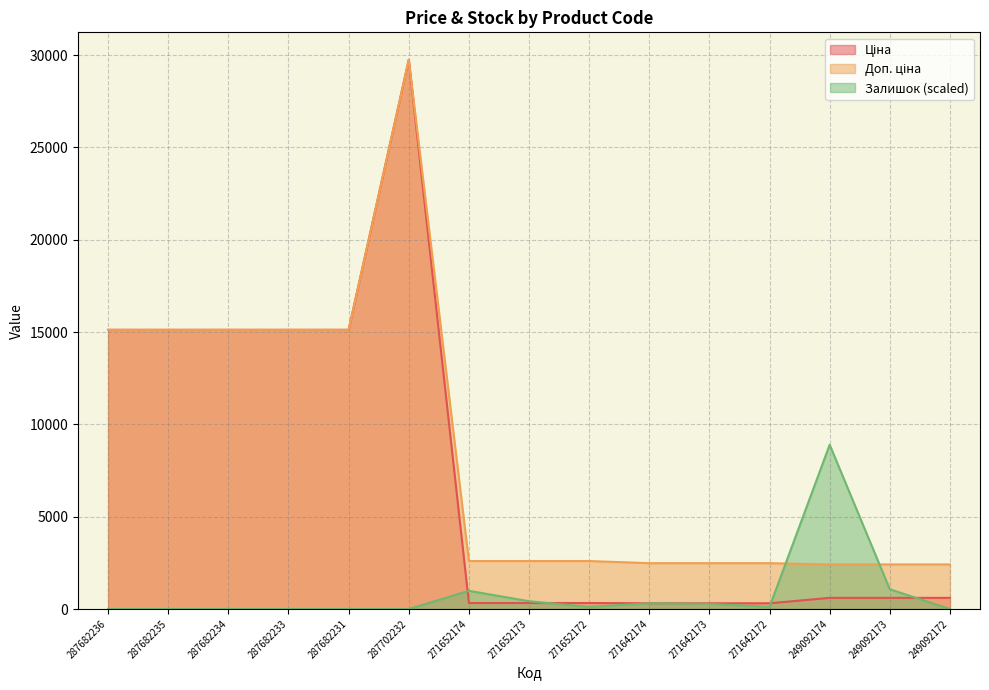

Reading left to right, what are all the values shown in this chart?

Ціна: 15120.0	15120.0	15120.0	15120.0	15120.0	29747.2	324.8	324.8	324.8	310.3	310.3	310.3	603.7	603.7	603.7
Доп. ціна: 15120.0	15120.0	15120.0	15120.0	15120.0	29747.2	2598.3	2598.3	2598.3	2482.4	2482.4	2482.4	2414.8	2414.8	2414.8
Залишок: 0.0	0.0	0.0	0.0	0.0	0.0	985.3	422.3	112.6	309.7	281.5	112.6	8896.0	1069.8	0.0